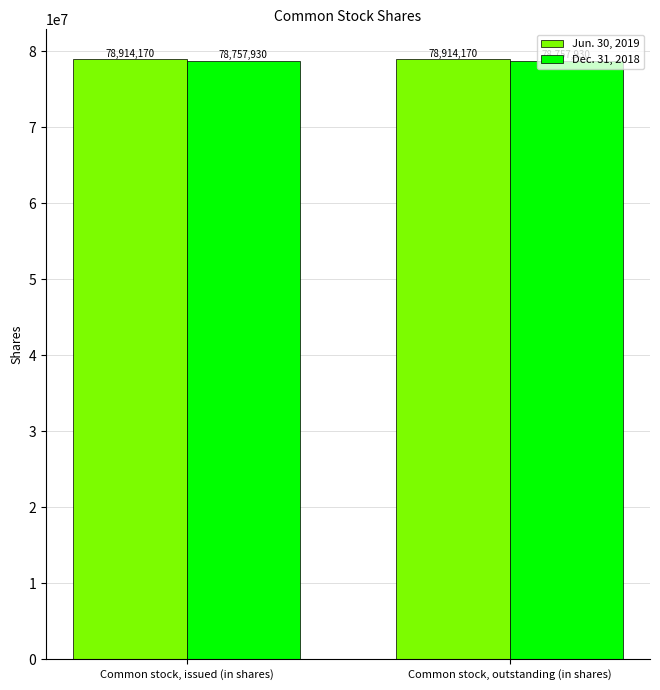

What is the total value across all series at Common stock, issued (in shares)?

157672100